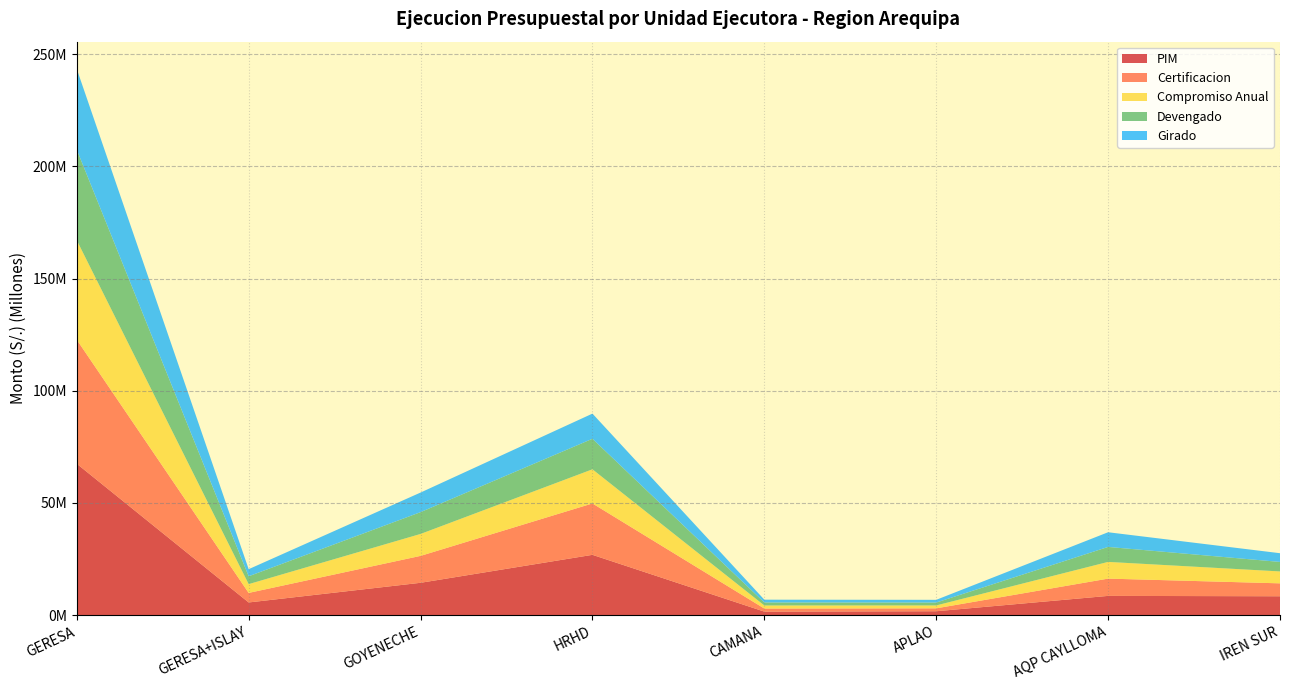

Reading right to left, transcribe all the data shown in this chart.

PIM: IREN SUR=8450543	AQP CAYLLOMA=8612145	APLAO=1774199	CAMANA=1606484	HRHD=26904388	GOYENECHE=14447546	GERESA+ISLAY=5686184	GERESA=67481489
Certificacion: IREN SUR=5753478	AQP CAYLLOMA=7696171	APLAO=1294885	CAMANA=1369311	HRHD=22894793	GOYENECHE=11988551	GERESA+ISLAY=4253136	GERESA=55250325
Compromiso Anual: IREN SUR=5305933	AQP CAYLLOMA=7448573	APLAO=1288055	CAMANA=1369309	HRHD=15212131	GOYENECHE=9774377	GERESA+ISLAY=3911750	GERESA=44310128
Devengado: IREN SUR=4232852	AQP CAYLLOMA=6670497	APLAO=1283717	CAMANA=1334513	HRHD=13597826	GOYENECHE=9714241	GERESA+ISLAY=3499525	GERESA=40333171
Girado: IREN SUR=3885136	AQP CAYLLOMA=6540243	APLAO=1218717	CAMANA=1242576	HRHD=11208568	GOYENECHE=8725412	GERESA+ISLAY=3162156	GERESA=35982808